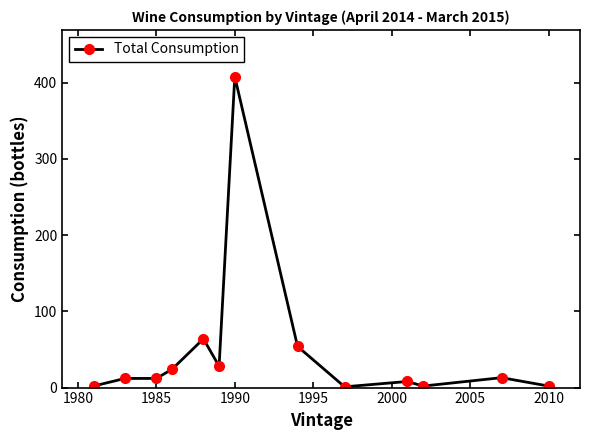

What is the average value?

48